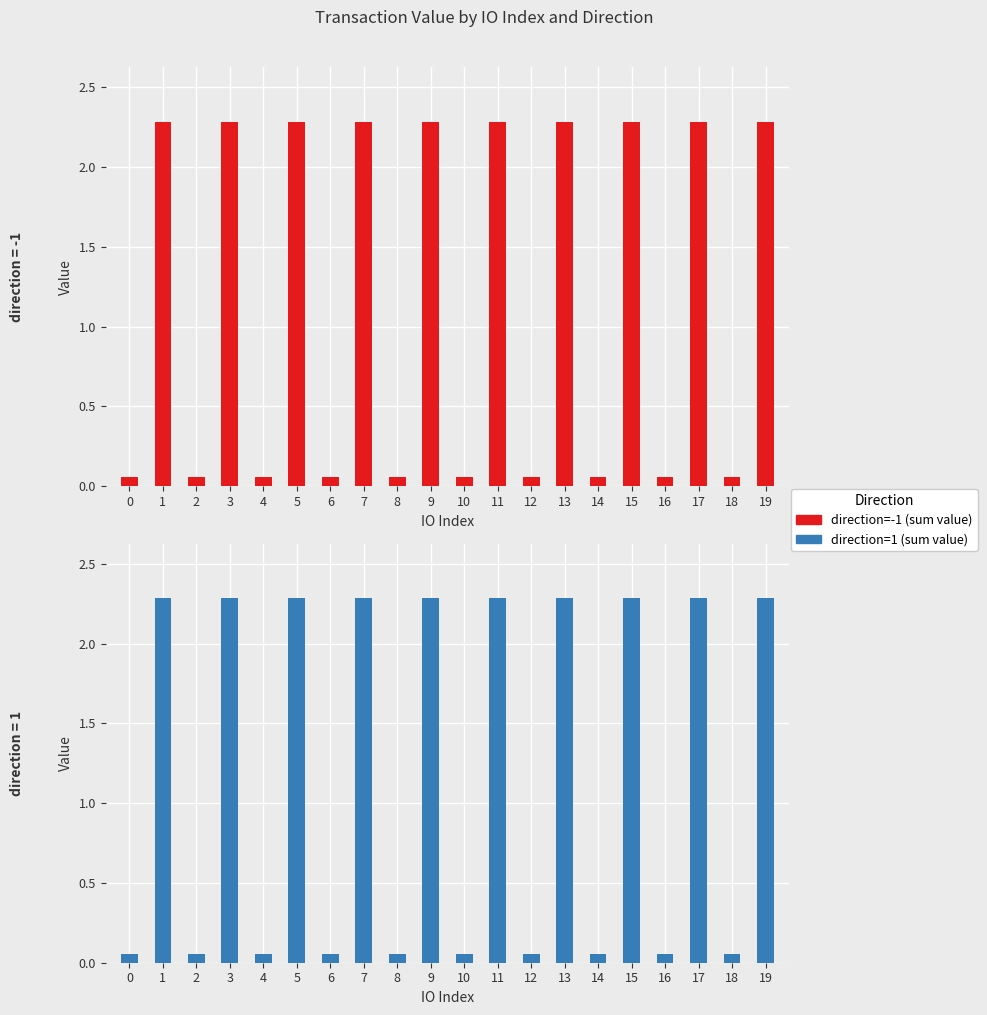

How many bars are there in each group?

2